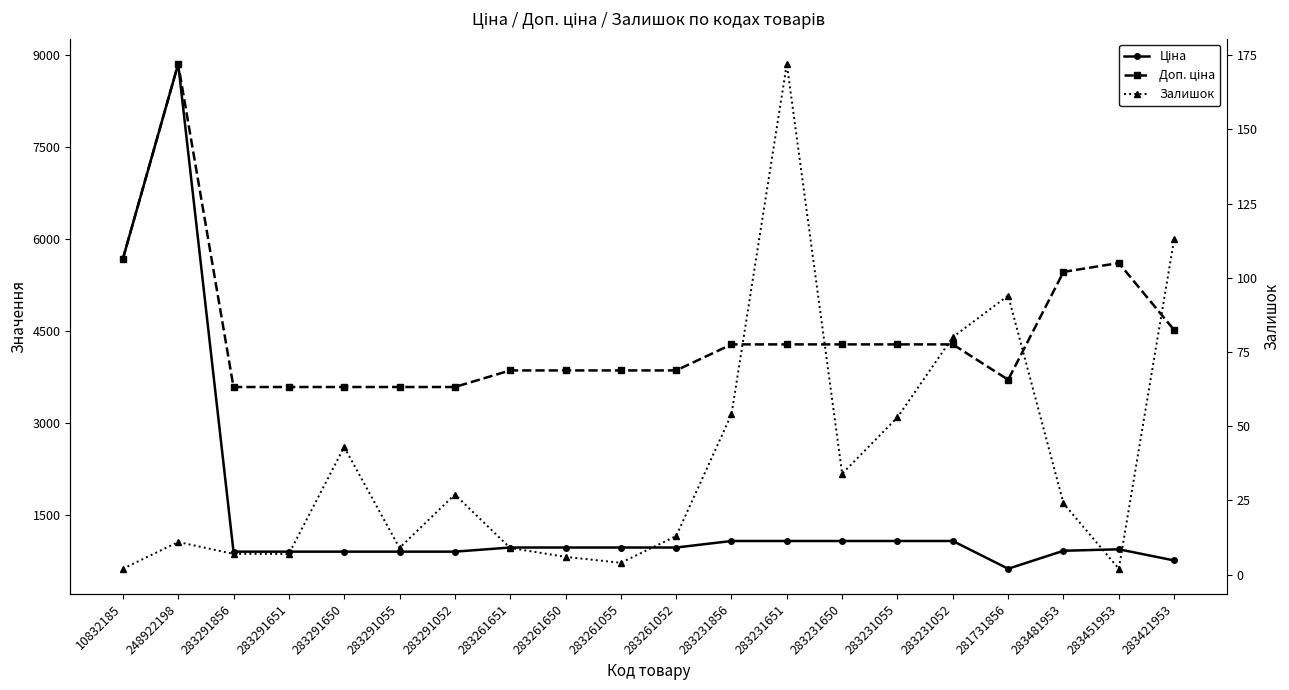

Is it true that Ціна equals 1069.8 at 283231651?

True